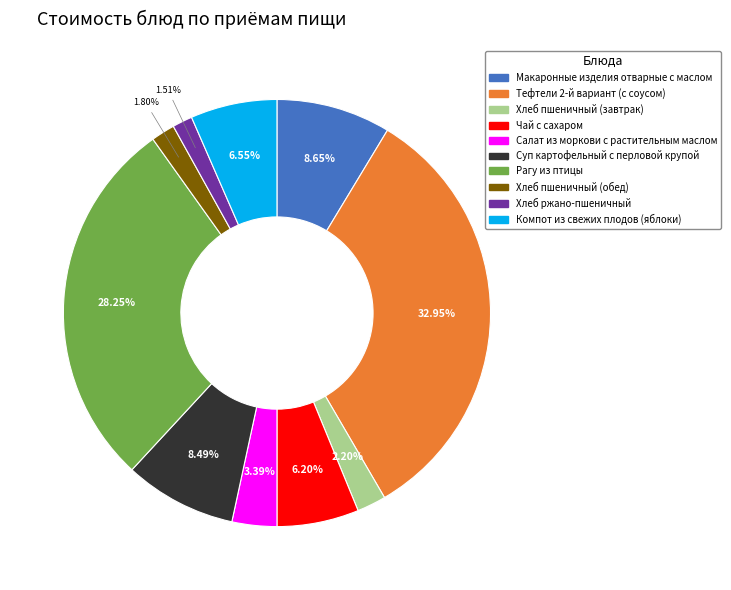

Which category has the biggest portion of the pie?

Тефтели 2-й вариант (с соусом)